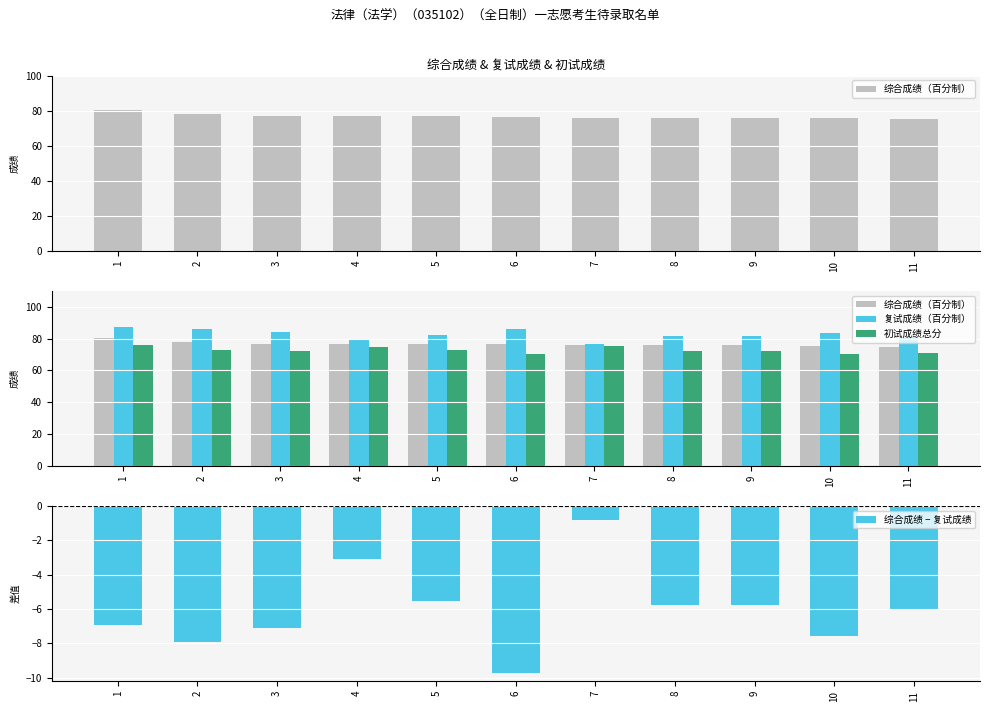

True or false: 综合成绩 − 复试成绩 has a value of -3.1 at 4.

True